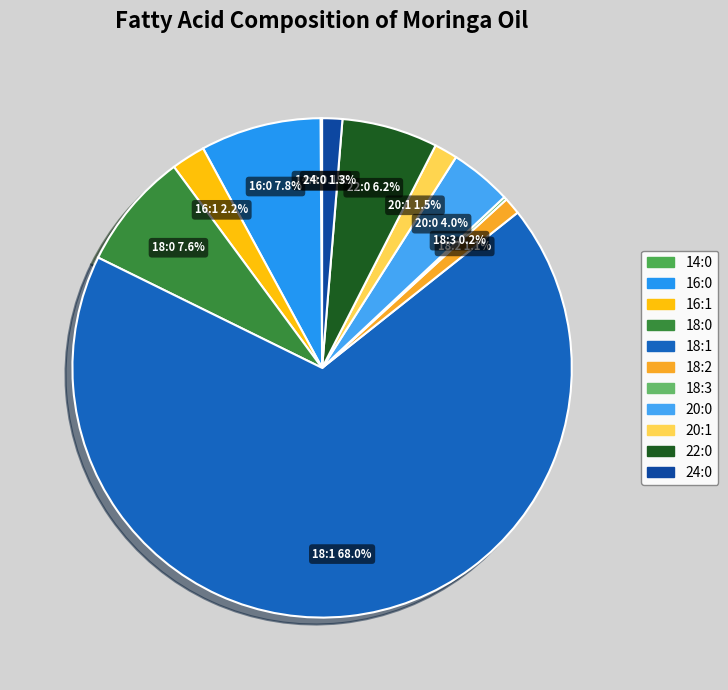

To the nearest percent, what is the difference between the largest and smallest slice percentages?

68%